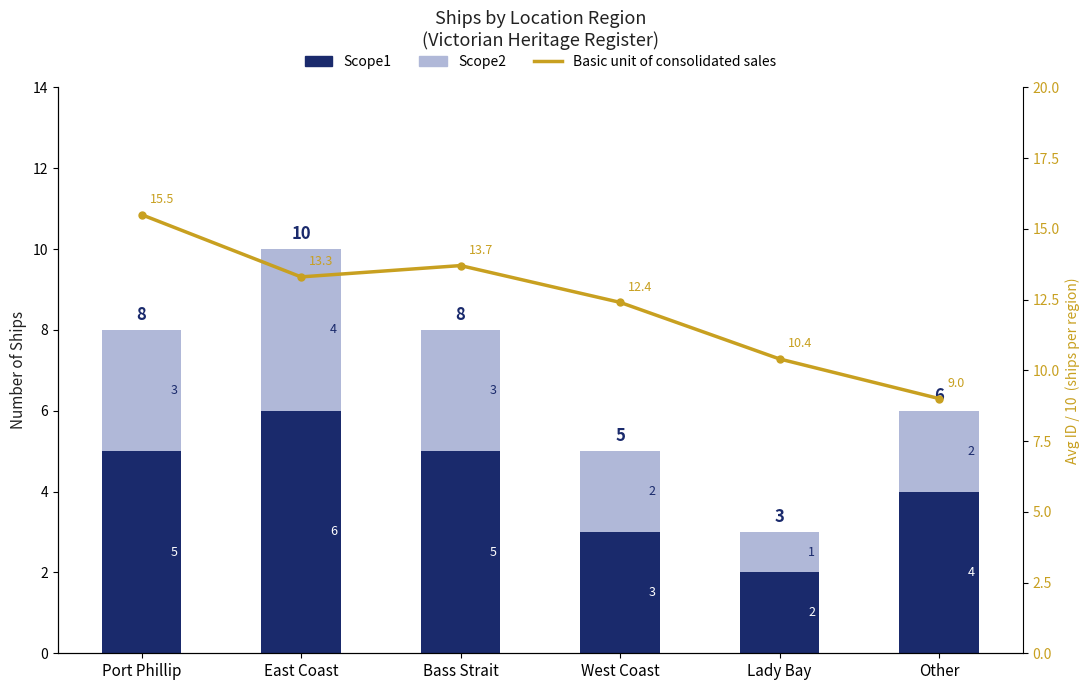

What is the average value of the Scope2 series?

2.5